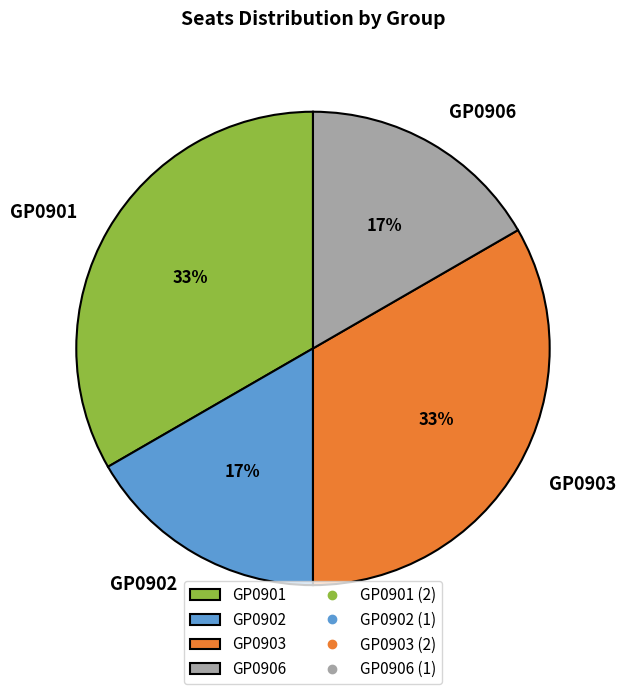

To the nearest percent, what portion does GP0901 represent?

33%